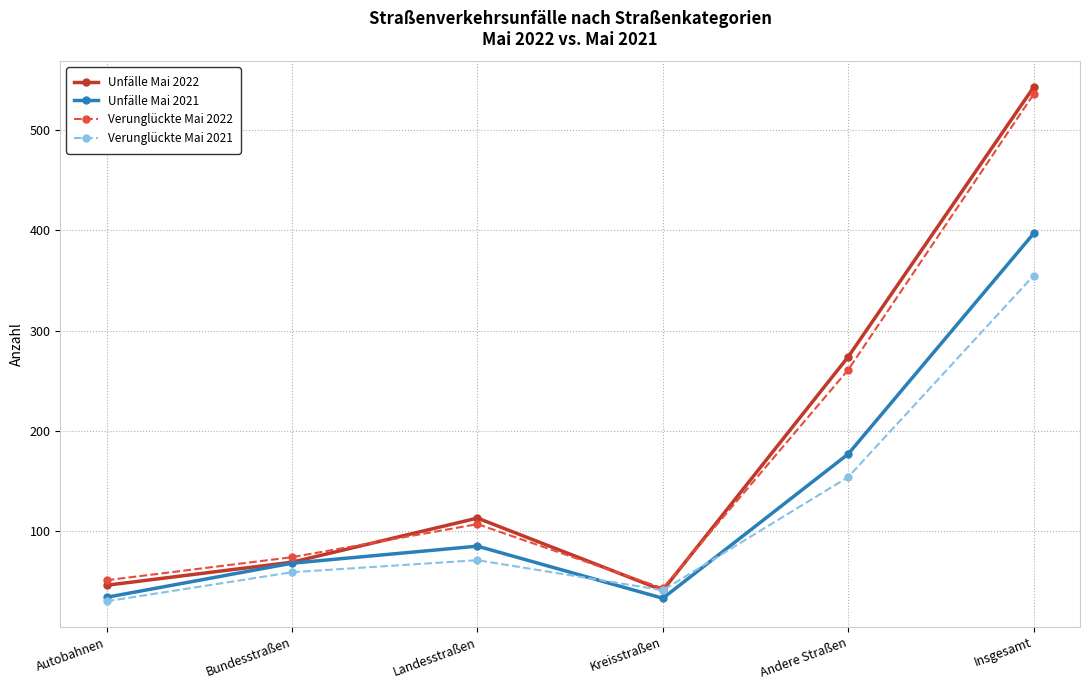

True or false: Unfälle Mai 2022 has more than 1 points higher than both neighbors.

False